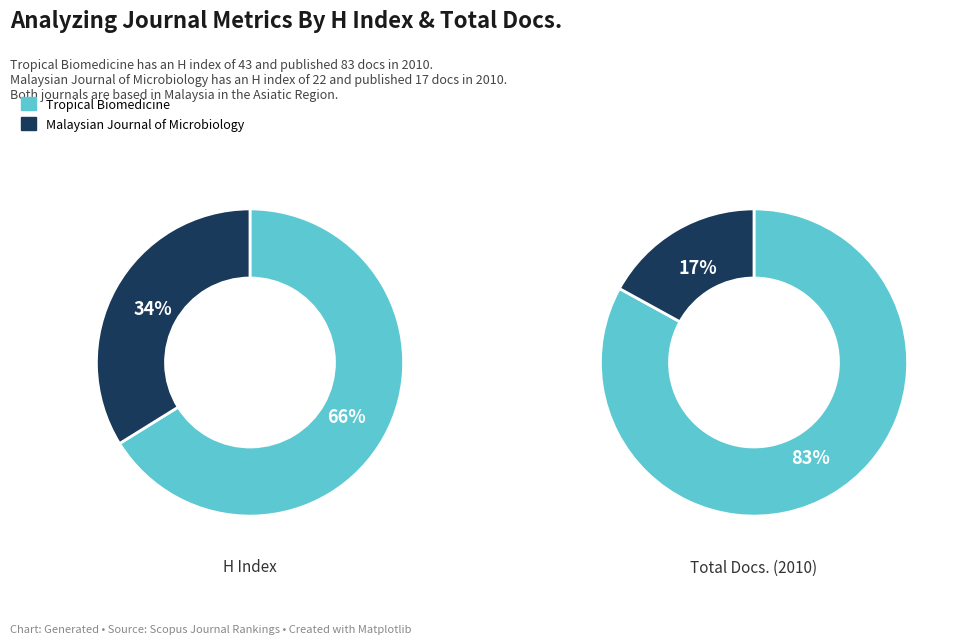

Between Malaysian Journal of Microbiology and Tropical Biomedicine, which is larger?

Tropical Biomedicine